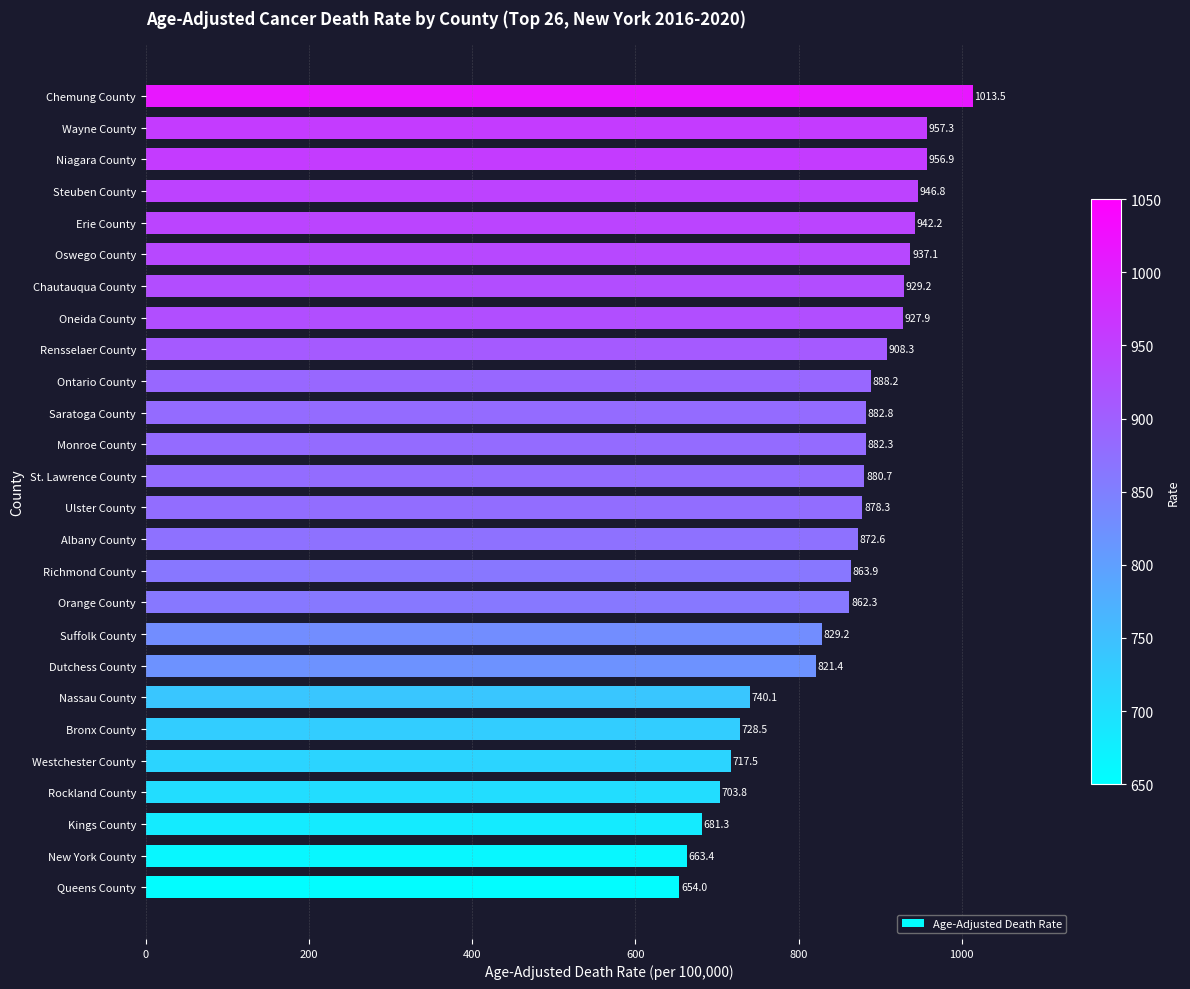

Reading bottom to top, list all the values displayed in this chart.

Queens County=654.0	New York County=663.4	Kings County=681.3	Rockland County=703.8	Westchester County=717.5	Bronx County=728.5	Nassau County=740.1	Dutchess County=821.4	Suffolk County=829.2	Orange County=862.3	Richmond County=863.9	Albany County=872.6	Ulster County=878.3	St. Lawrence County=880.7	Monroe County=882.3	Saratoga County=882.8	Ontario County=888.2	Rensselaer County=908.3	Oneida County=927.9	Chautauqua County=929.2	Oswego County=937.1	Erie County=942.2	Steuben County=946.8	Niagara County=956.9	Wayne County=957.3	Chemung County=1013.5